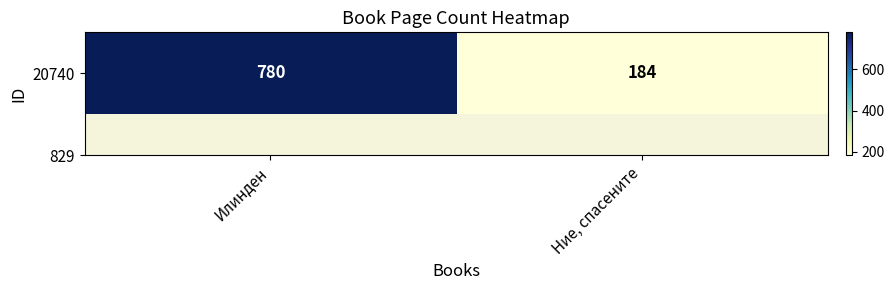

Reading left to right, what are all the values shown in this chart?

780	184